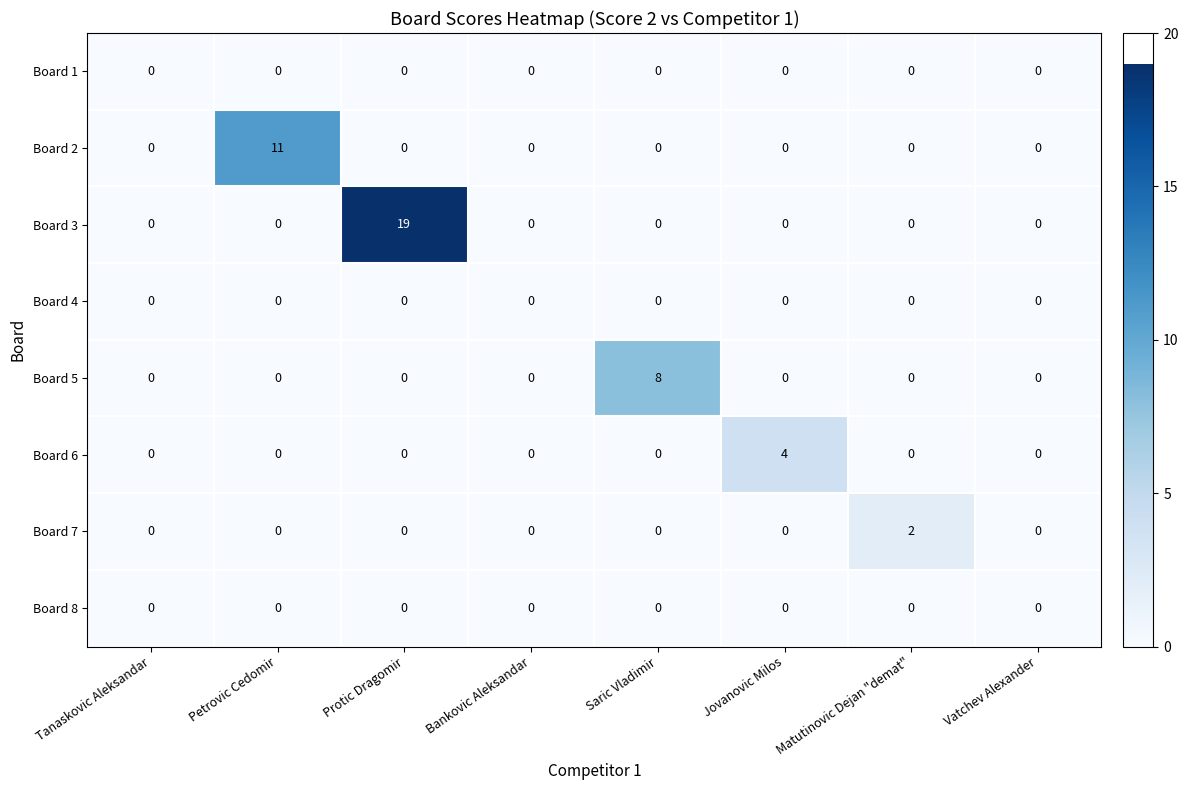

How many data points does each series have?

8